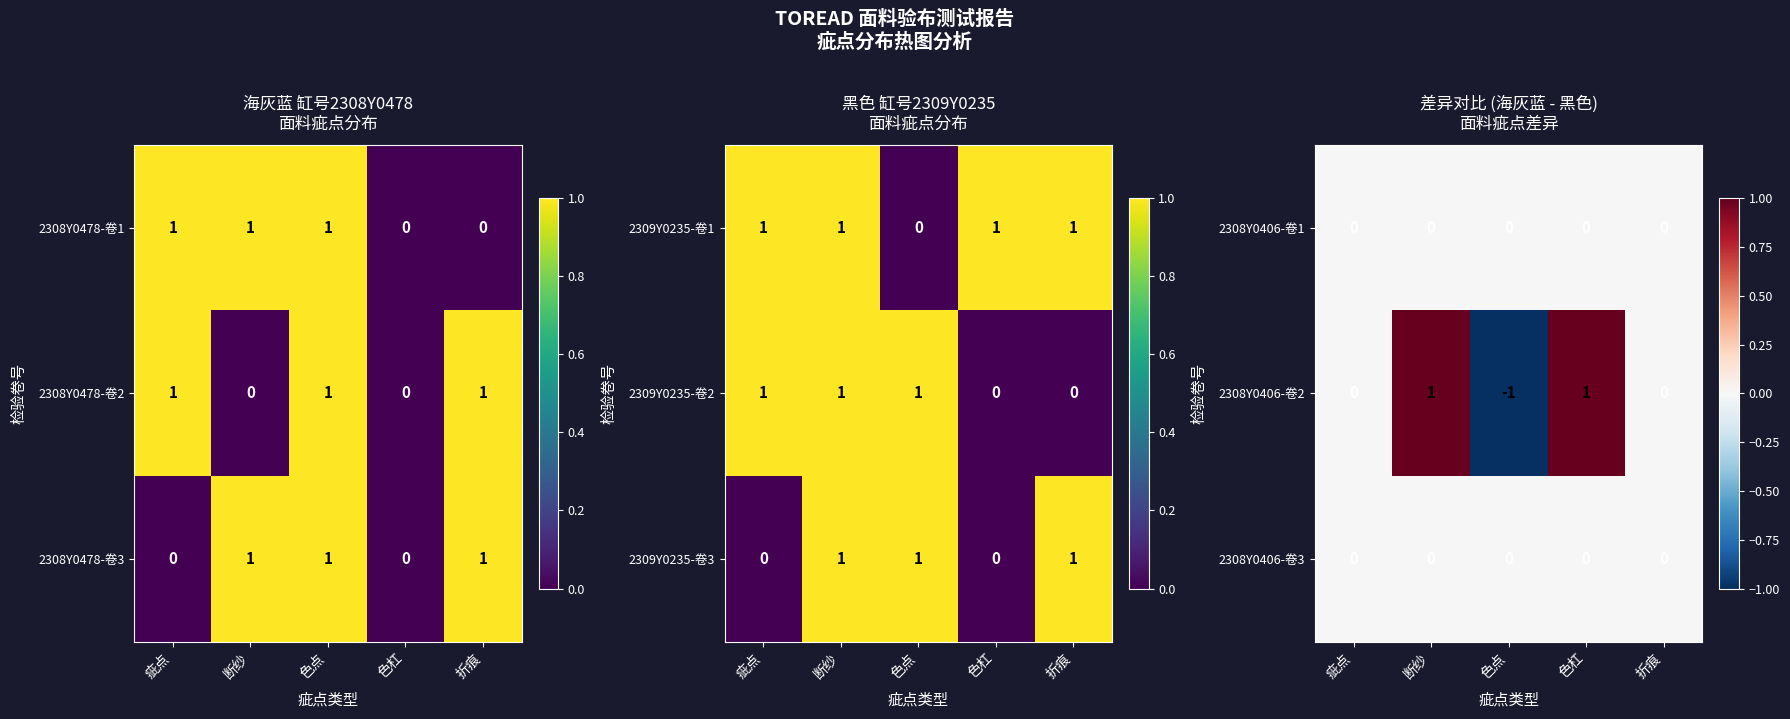

How many 2308Y0406-卷2 values are between 0 and 1?

4